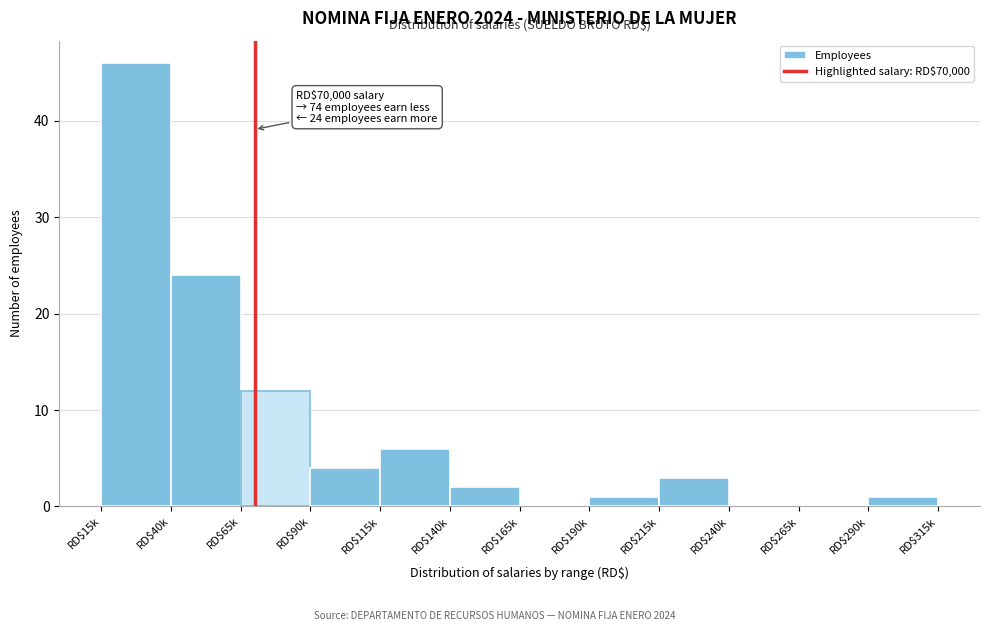

At which category does the chart reach its peak across all series?

RD$15k